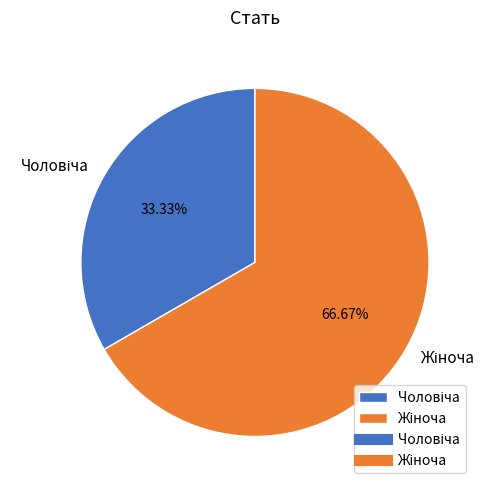

Is there a majority slice in this chart?

Yes